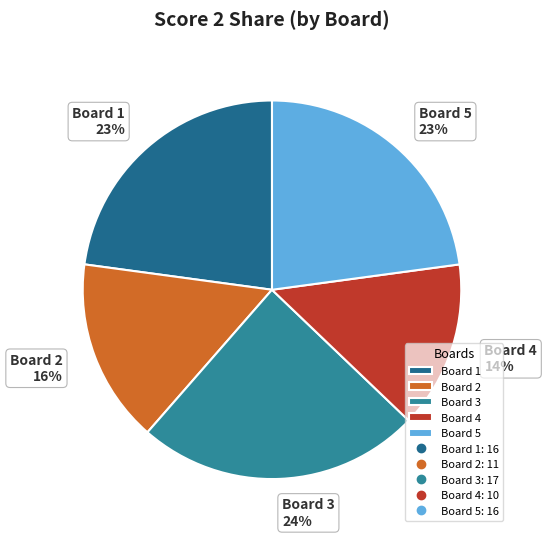

True or false: Board 3 accounts for 17% of the total.

False